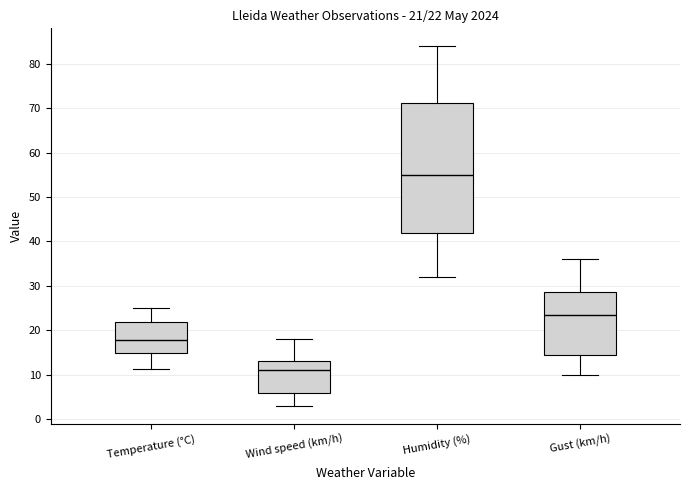

Comparing the boxes themselves (not the whiskers), which one is the tallest?

Humidity (%)